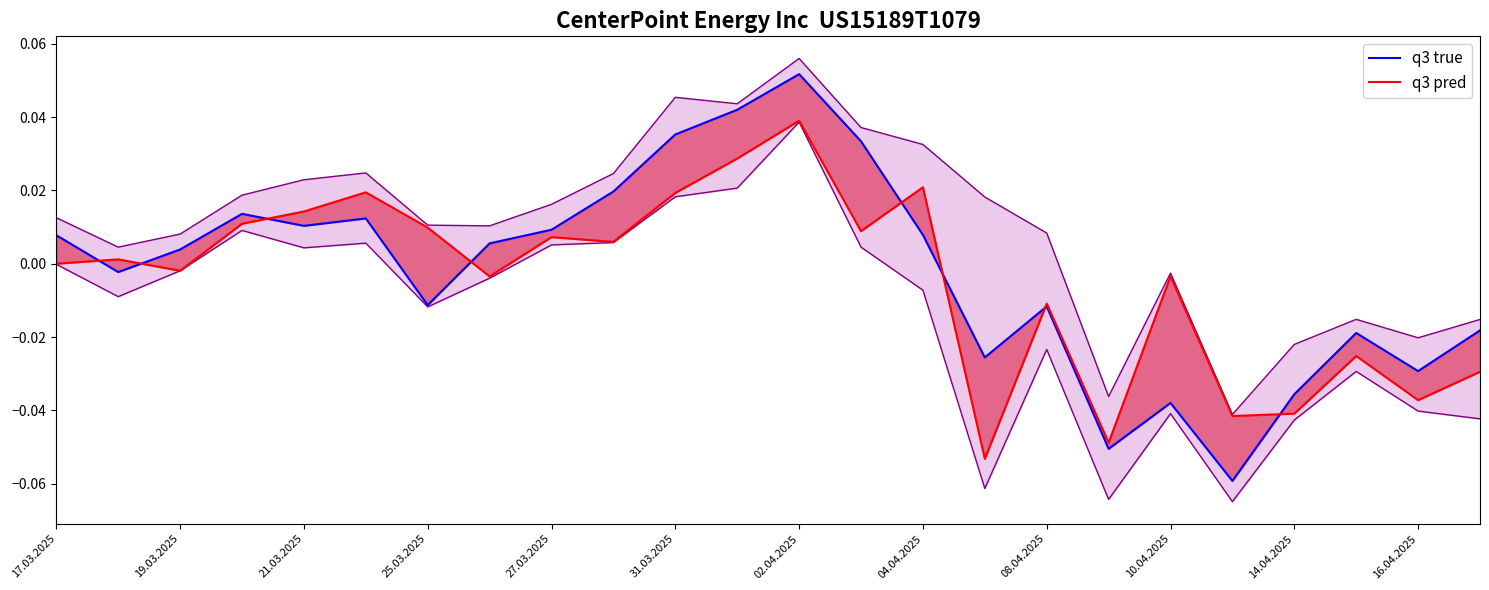

Which series has the largest range (max minus min)?

q3 true